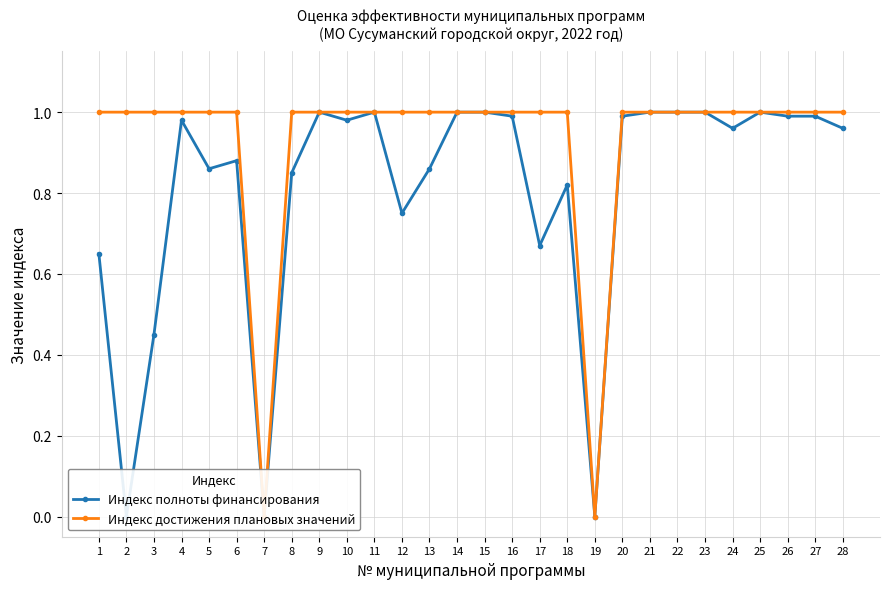

True or false: Индекс полноты финансирования and Индекс достижения плановых значений cross at least once.

False